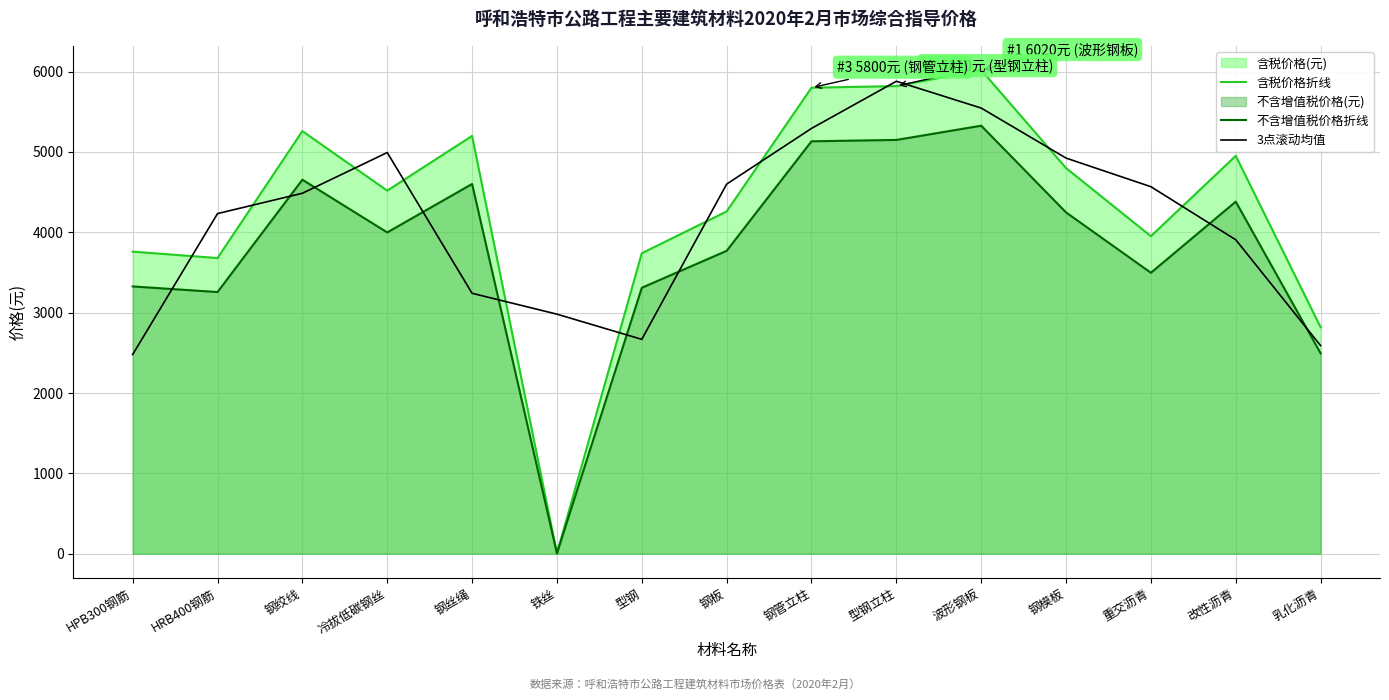

Which category has the highest value in the 3点滚动均值 series?

型钢立柱